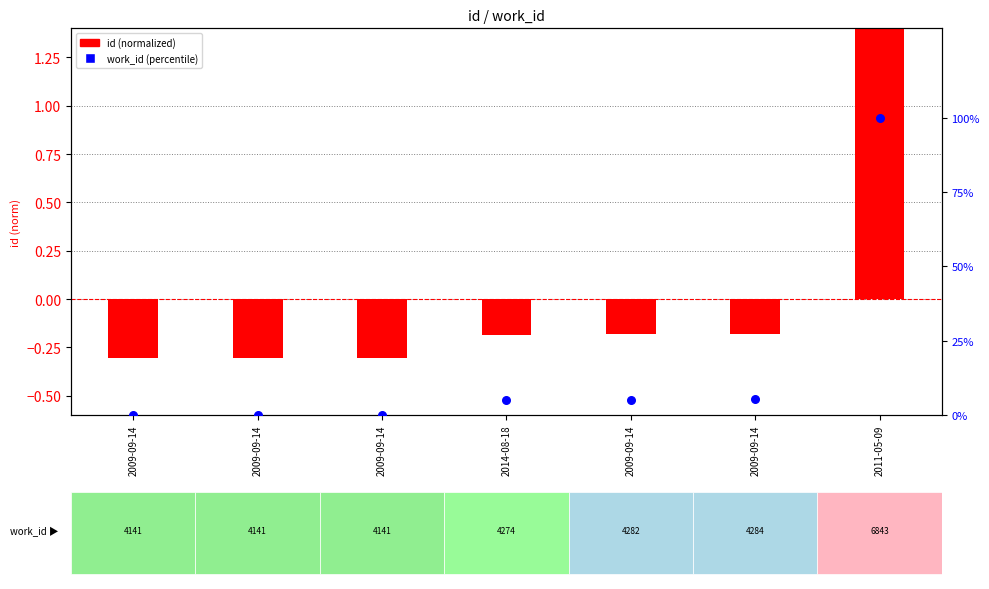

What are all the series names shown in the legend?

id (normalized), work_id (percentile)